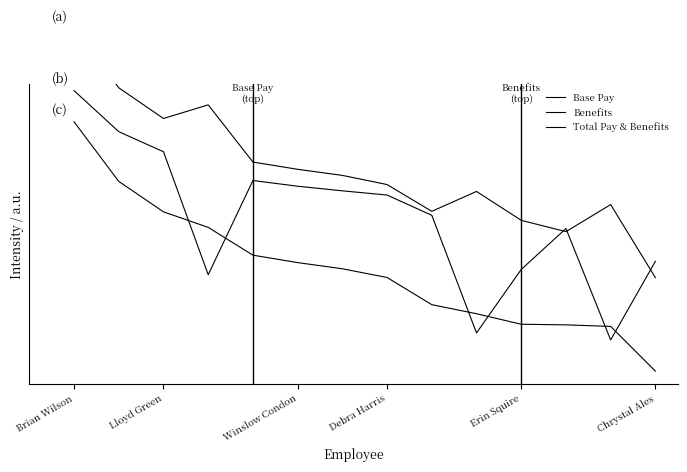

Which has a higher value, Lloyd Green or 12?

Lloyd Green